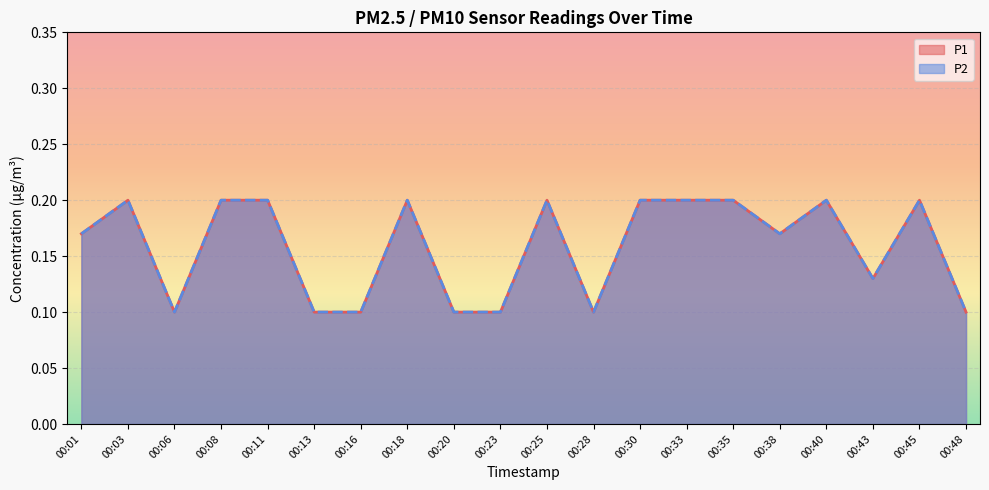

True or false: P2 and P1 cross at least once.

False